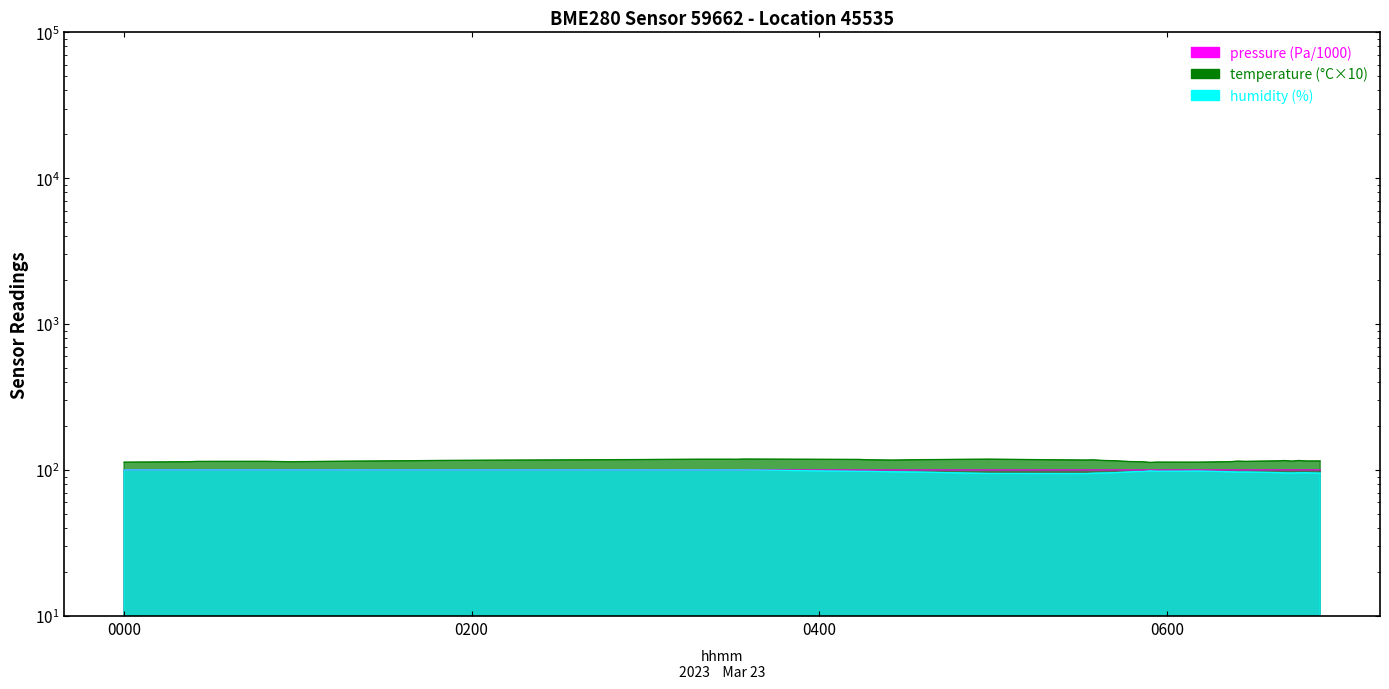

Count the number of data series in this chart.

3